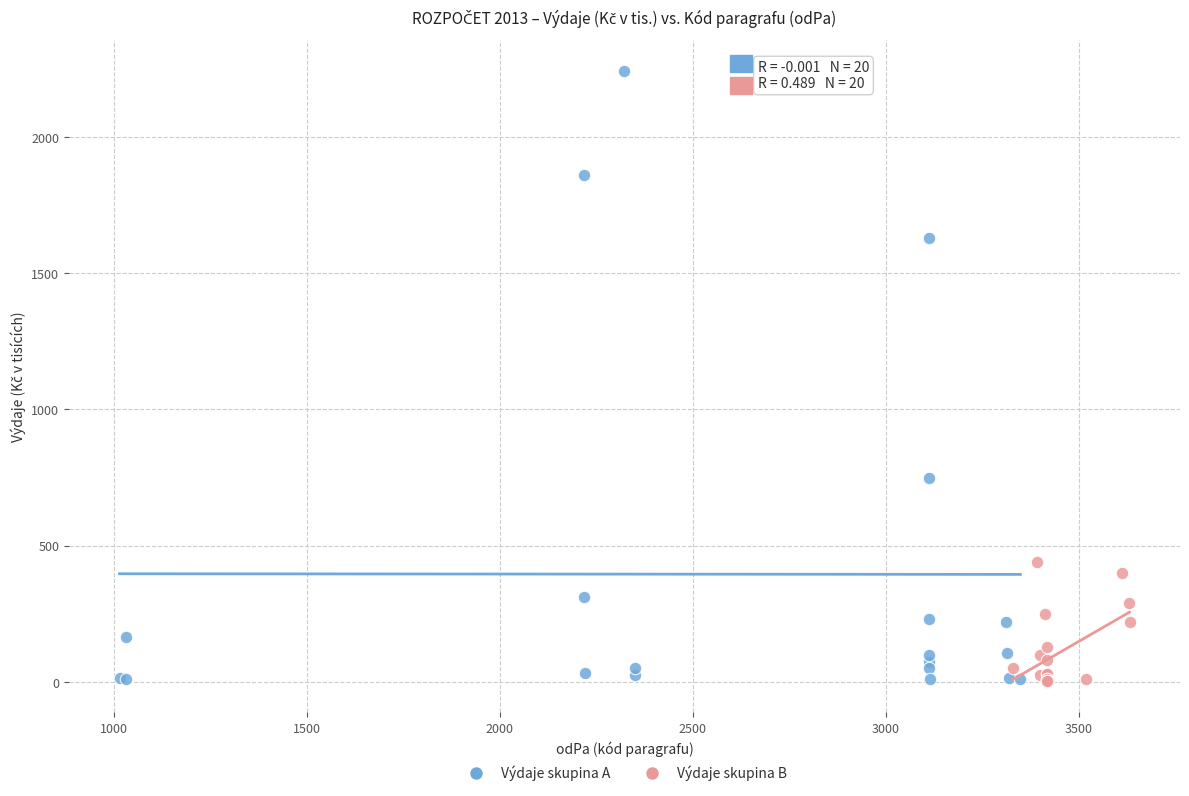

What are all the series names shown in the legend?

Výdaje skupina A, Výdaje skupina B